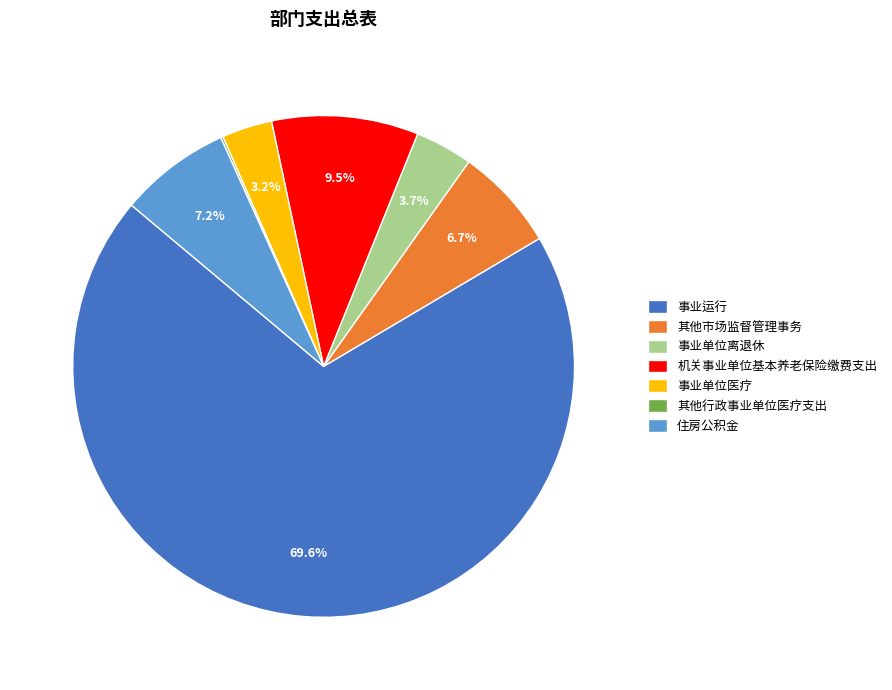

Which category has the biggest portion of the pie?

事业运行